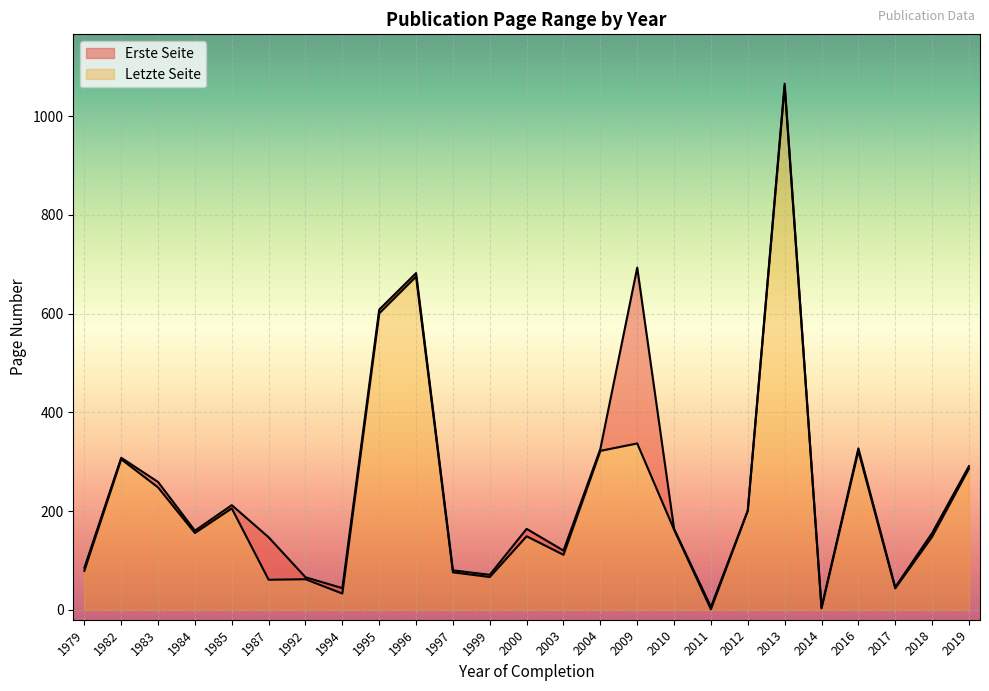

True or false: Letzte Seite and Erste Seite cross at least once.

False